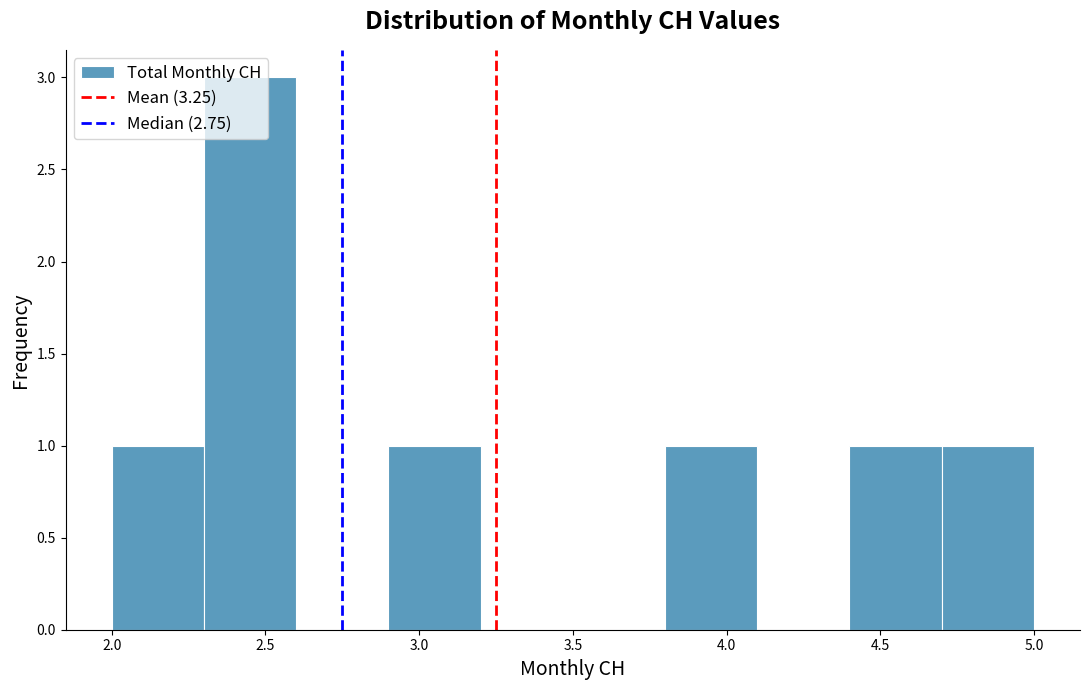

Reading left to right, list every bar in this chart as the range it spans on the x-axis followed by its height. The values are not printed on the chart, so give them approximately, as read against the axis.

2.0 to 2.3: 1
2.3 to 2.6: 3
2.6 to 2.9: 0
2.9 to 3.2: 1
3.2 to 3.5: 0
3.5 to 3.8: 0
3.8 to 4.1: 1
4.1 to 4.4: 0
4.4 to 4.7: 1
4.7 to 5.0: 1